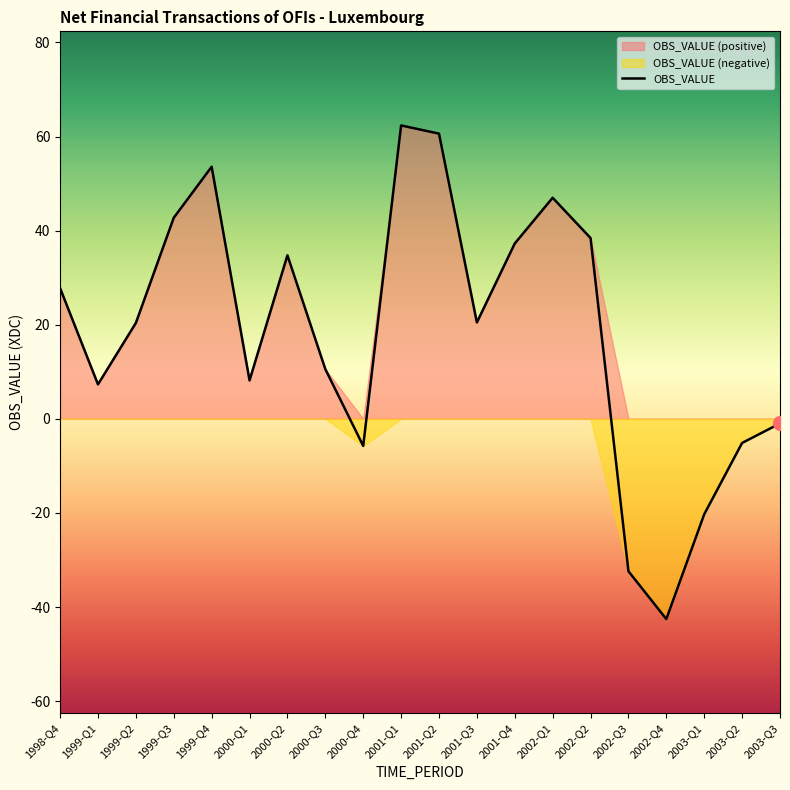

List the labels in order of value, smallest first.

2002-Q4, 2002-Q3, 2003-Q1, 2000-Q4, 2003-Q2, 2003-Q3, 1999-Q1, 2000-Q1, 2000-Q3, 1999-Q2, 2001-Q3, 1998-Q4, 2000-Q2, 2001-Q4, 2002-Q2, 1999-Q3, 2002-Q1, 1999-Q4, 2001-Q2, 2001-Q1